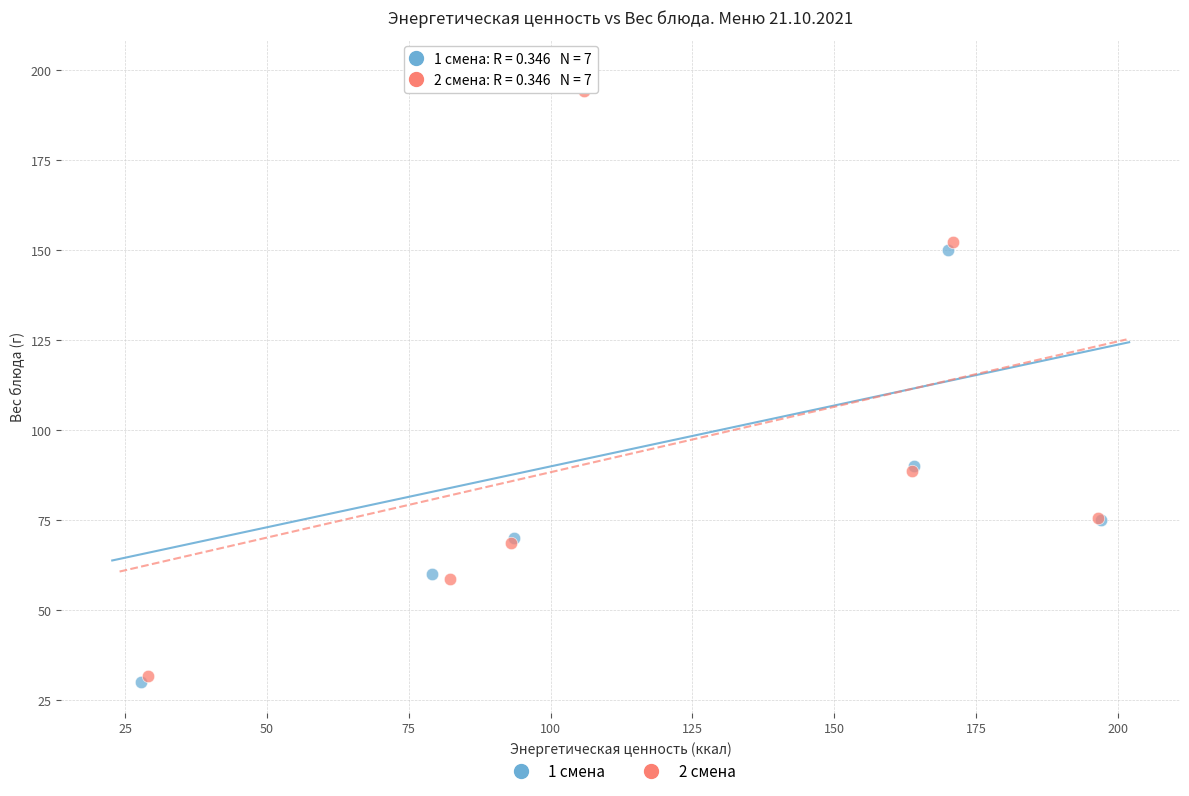

Which series has the largest Y range (max minus min)?

1 смена